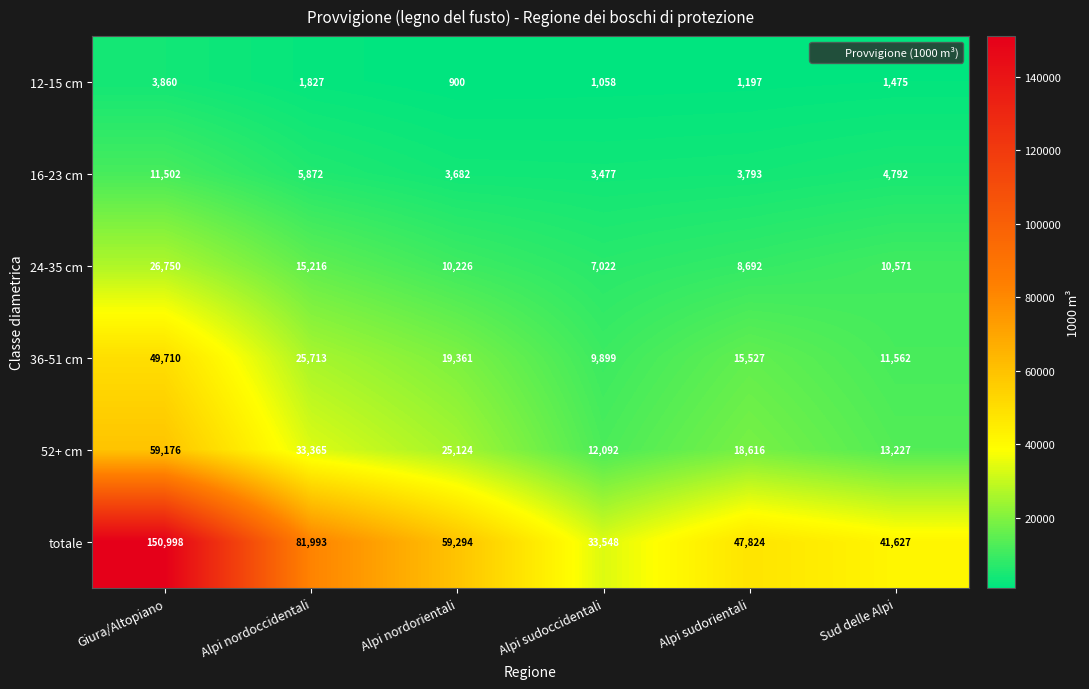

True or false: 36-51 cm has a value of 49710 at Giura/Altopiano.

True